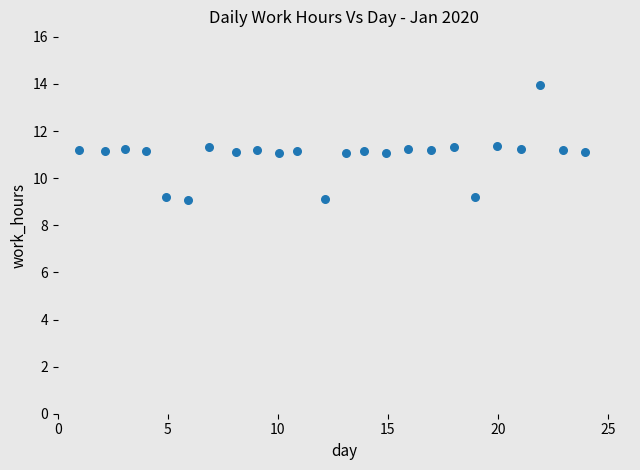

What is the range of X values (max minus min)?

23.0